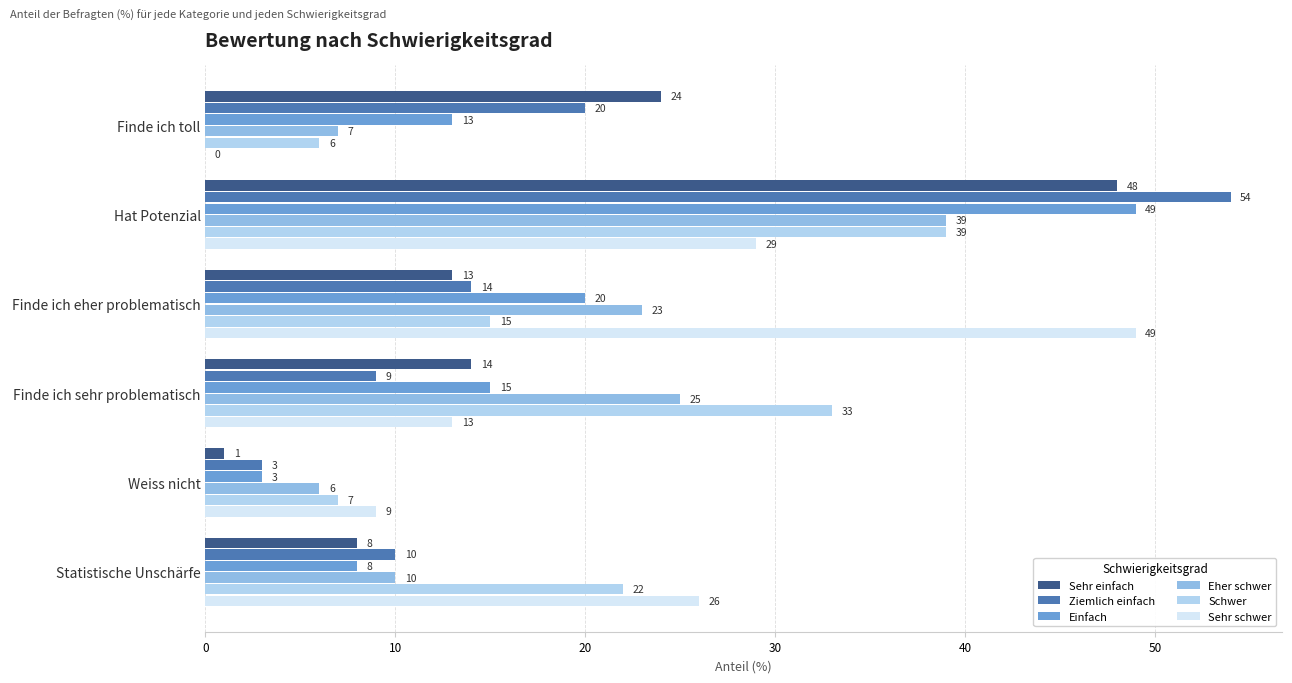

True or false: Sehr einfach has a value of 22 at Finde ich sehr problematisch.

False